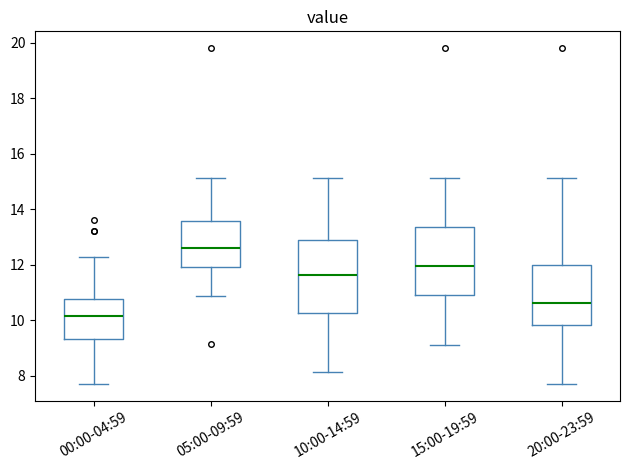

Where does the lower whisker of the box for 15:00-19:59 end on the y-axis? The values are not printed on the chart, so give them approximately, as read against the axis.

9.2